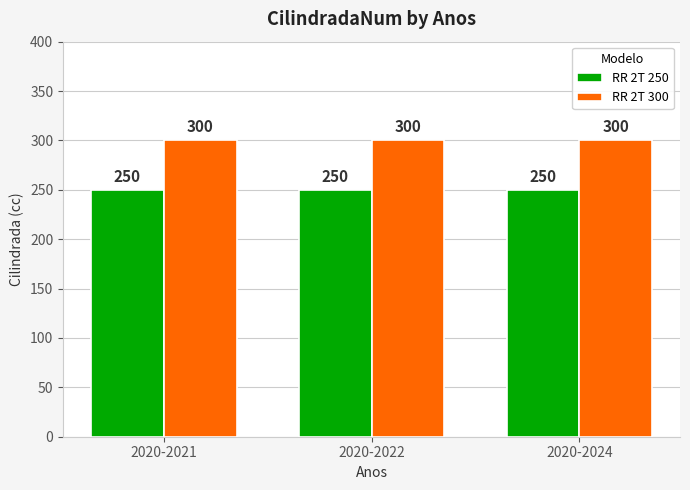

What are all the series names shown in the legend?

RR 2T 250, RR 2T 300